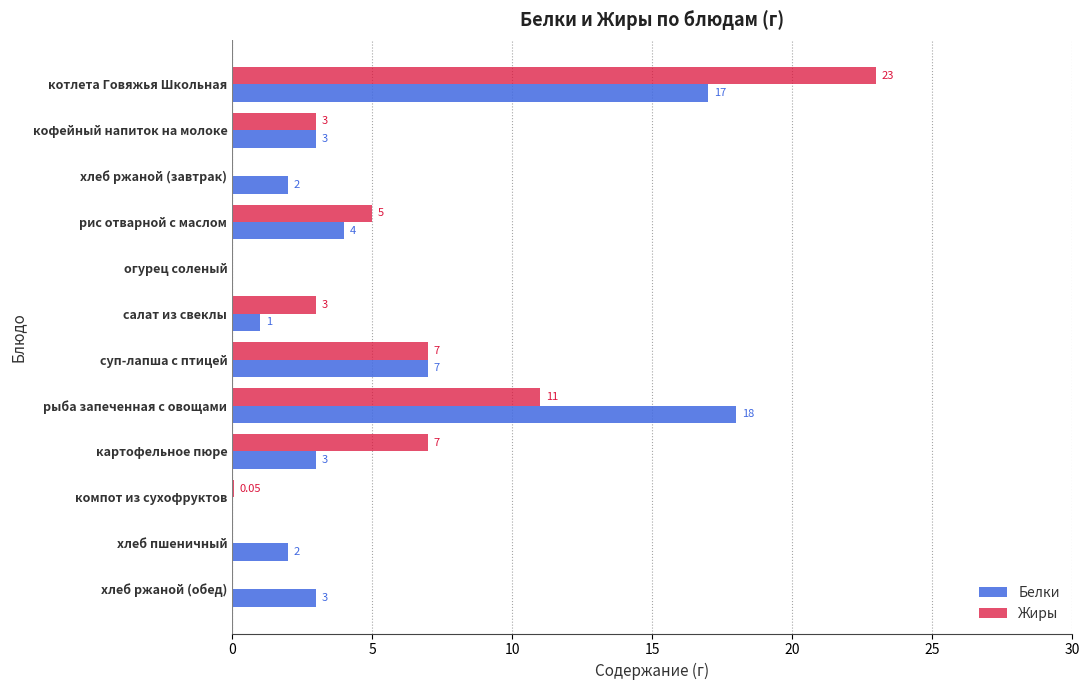

What is the sum of the Белки values at компот из сухофруктов and суп-лапша с птицей?

7.0